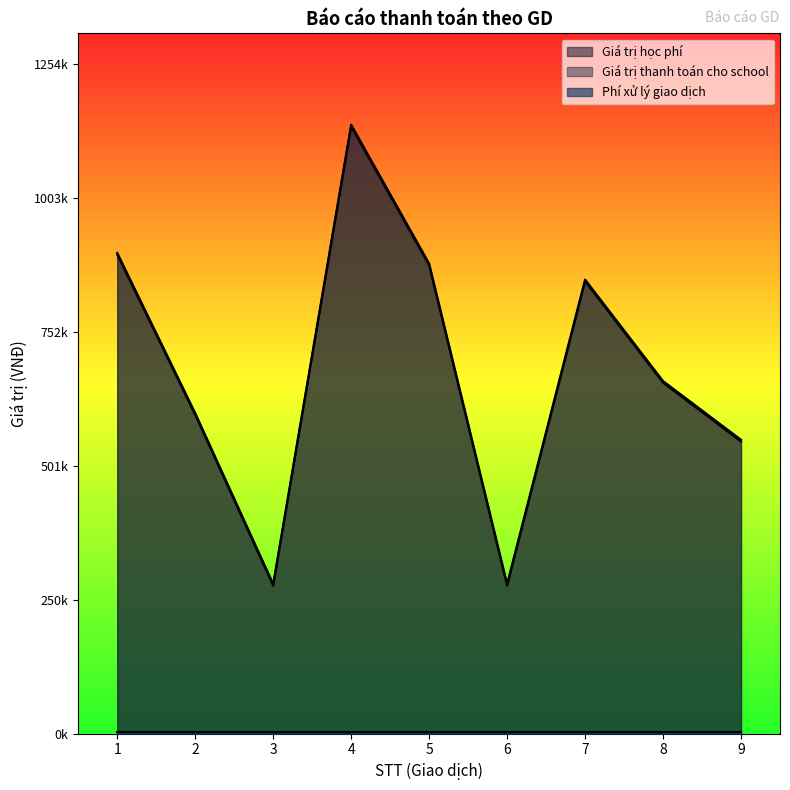

Where is the first local minimum for Giá trị học phí?

3